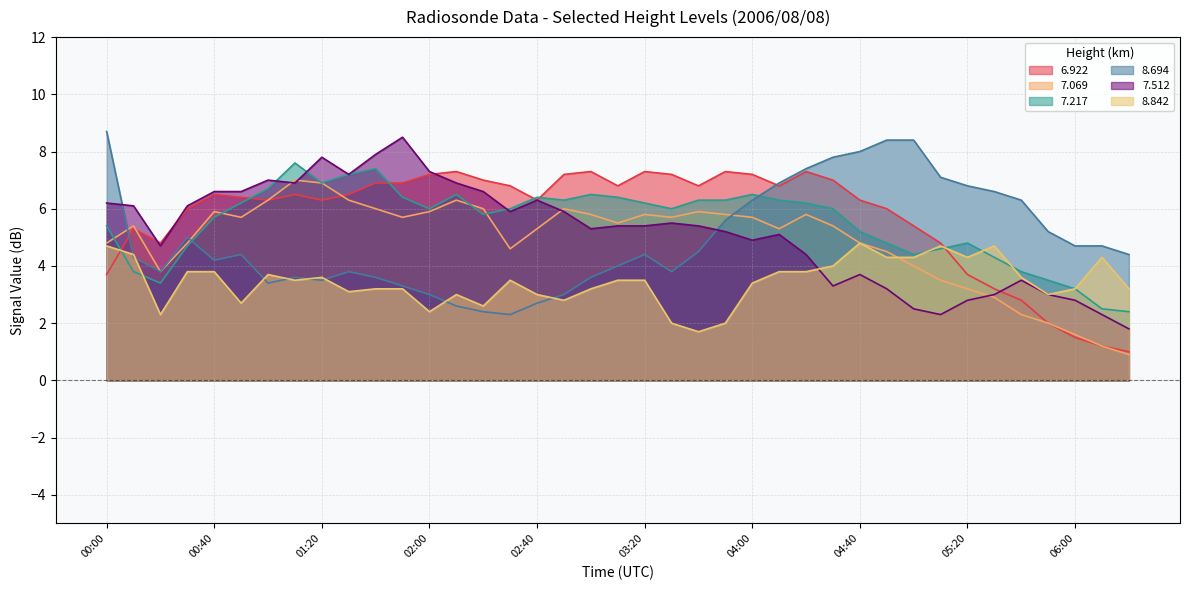

Where is 7.069 nearest to the value 3?

05:30